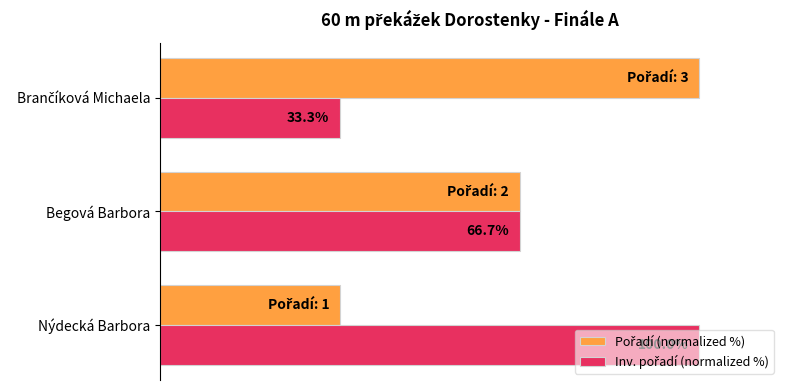

Which series has the widest spread of values?

Pořadí (normalized %)